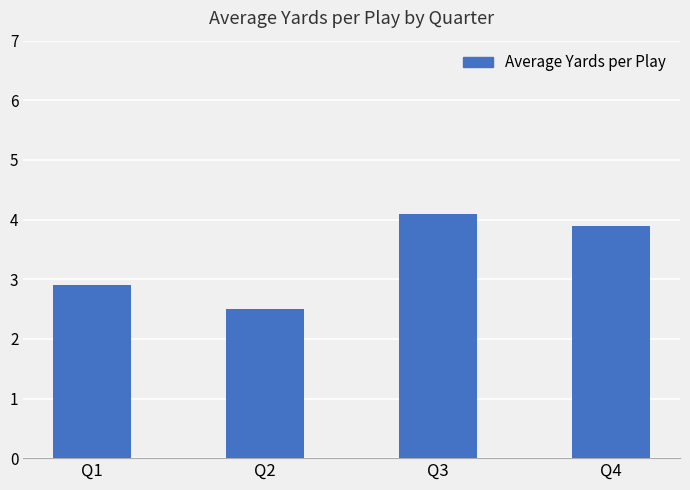

What is the ratio of the value at Q3 to the value at Q4?

1.1